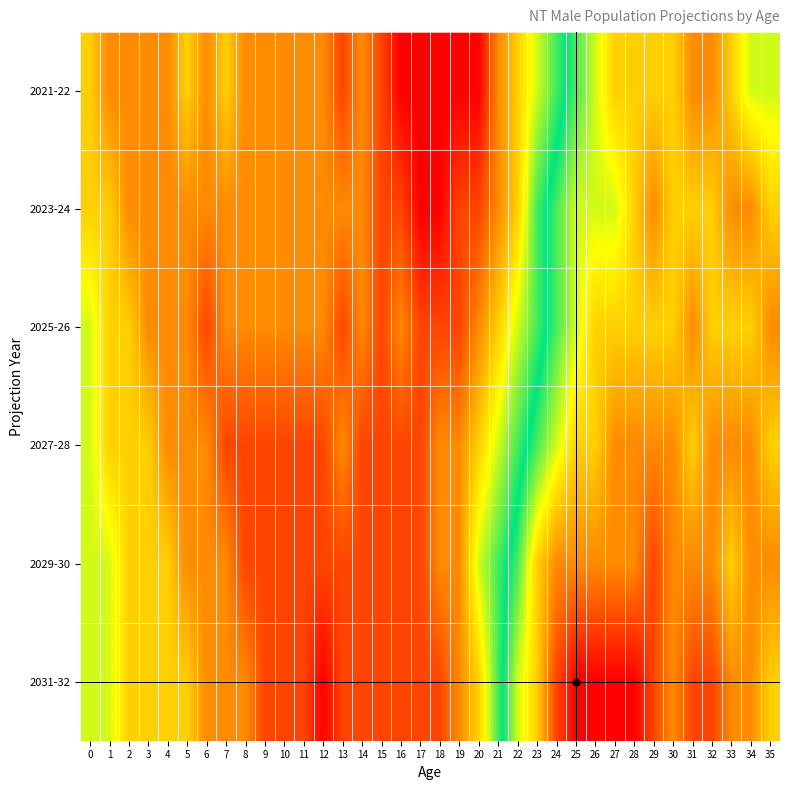

What is the minimum value shown in the chart?

1600